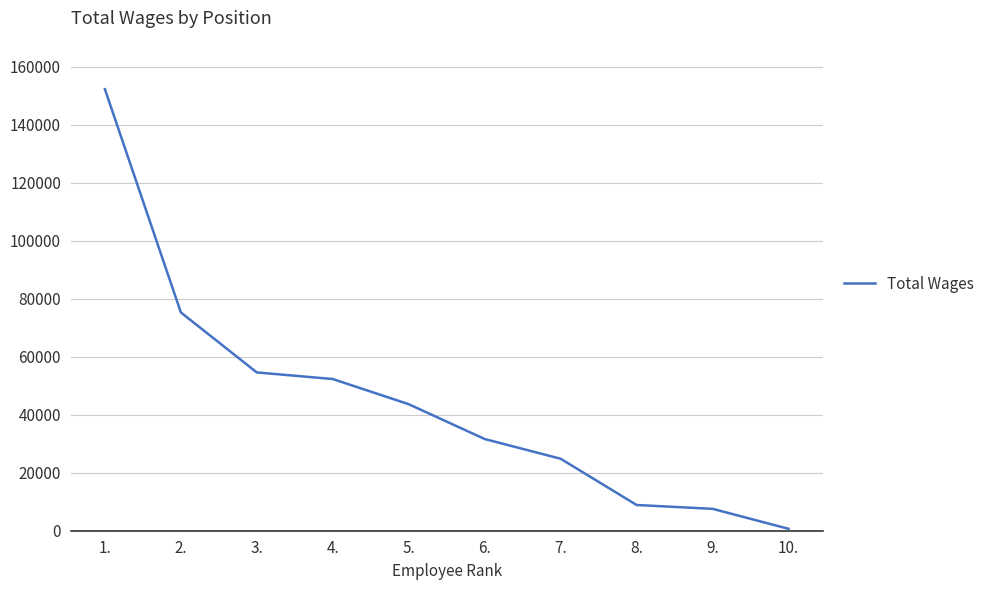

Is it true that the value at 3. is 87213?

False